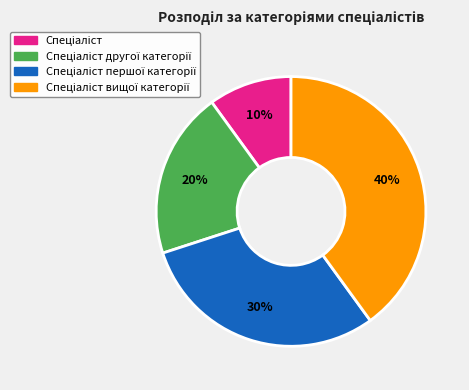

Is there any slice that represents more than half of the pie?

No